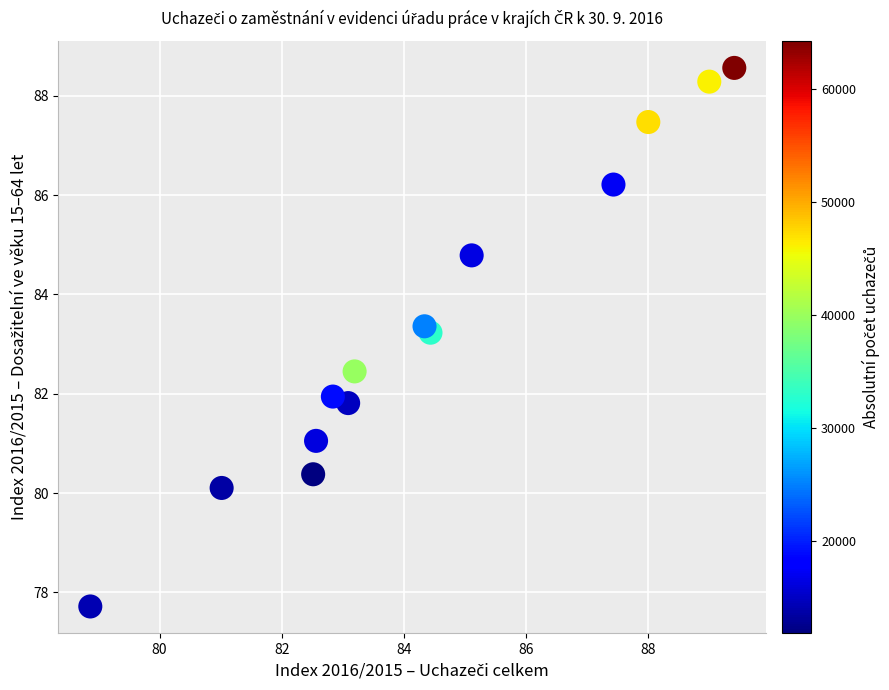

What Y value in the scatter plot is closest to 83?

83.2